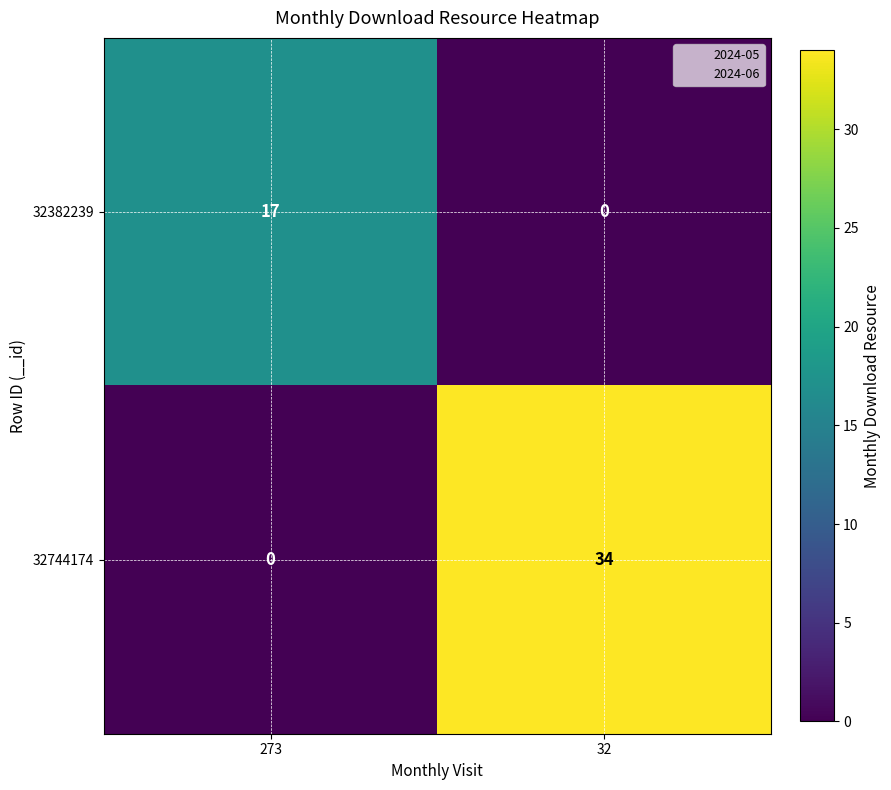

The 32744174 series shows 0 at 273. True or false?

True